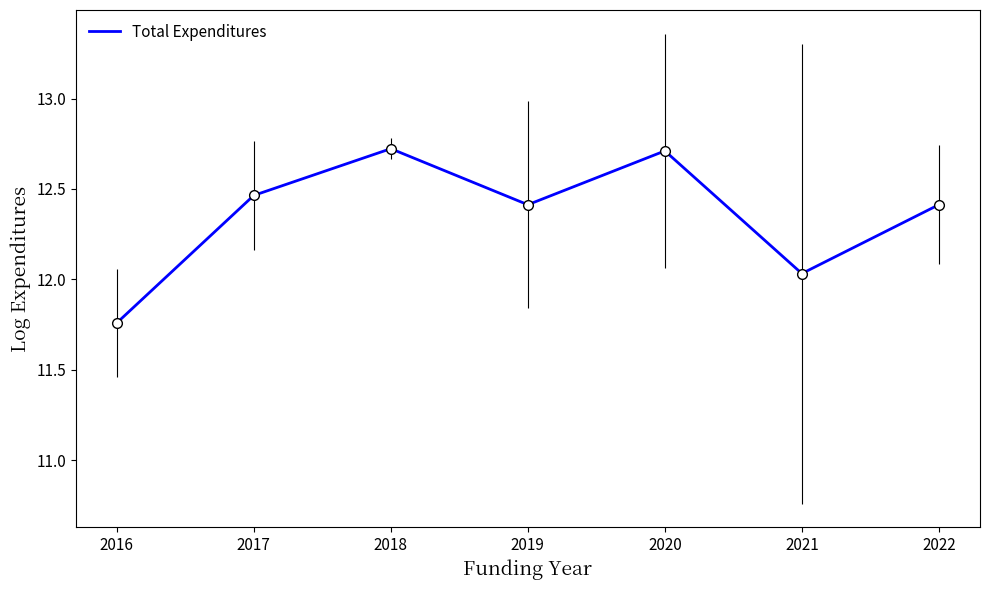

Where is the data nearest to the value 12?

2021